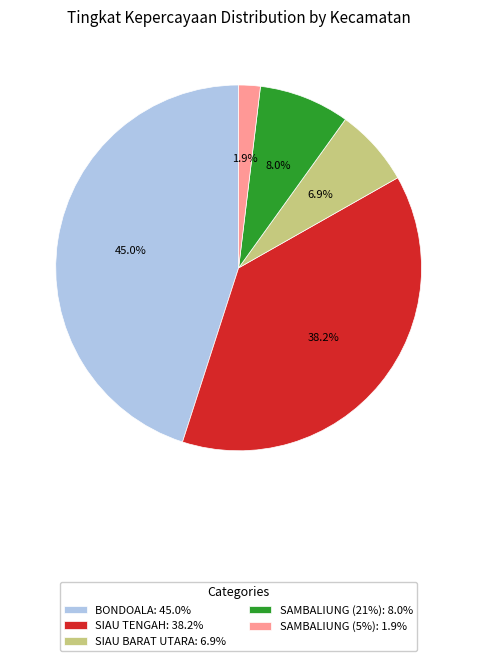

Which category has the biggest portion of the pie?

BONDOALA: 45.0%